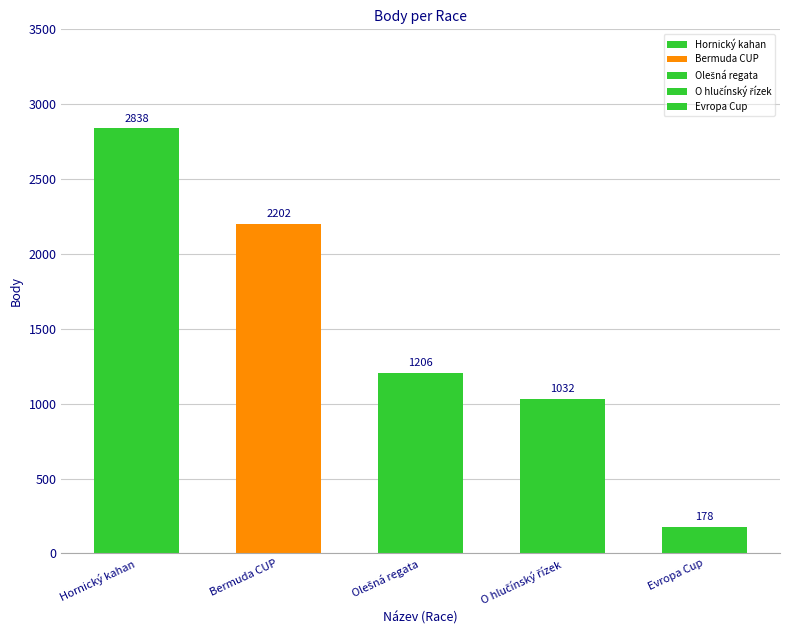

What is the sum of the values at O hlučínský řízek and Hornický kahan?

3870